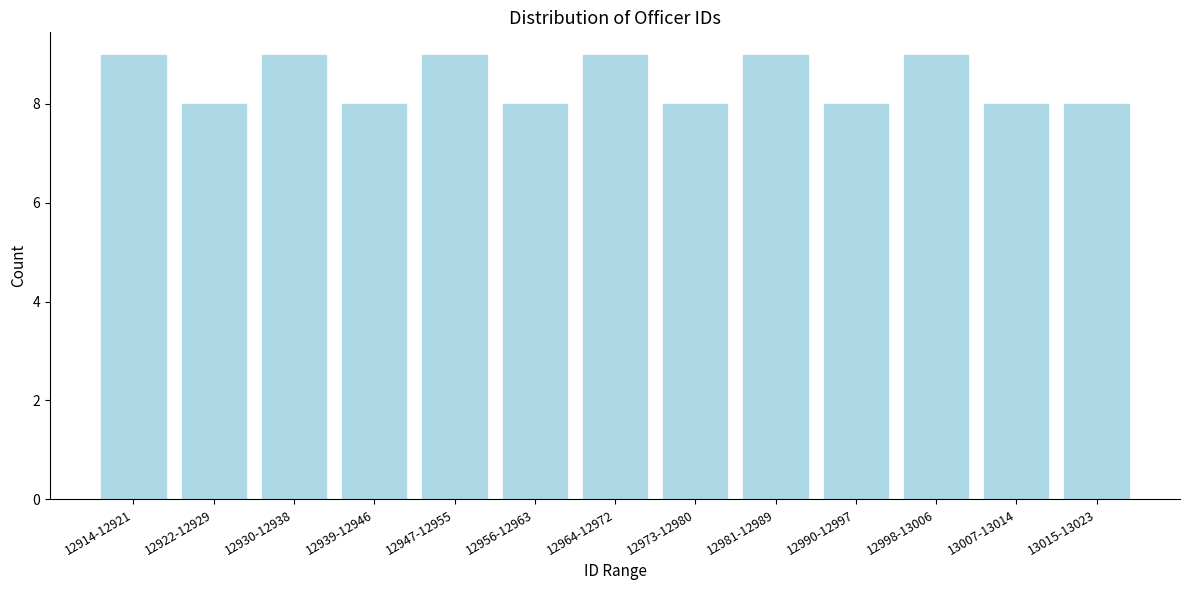

Reading left to right, transcribe all the data shown in this chart.

9	8	9	8	9	8	9	8	9	8	9	8	8